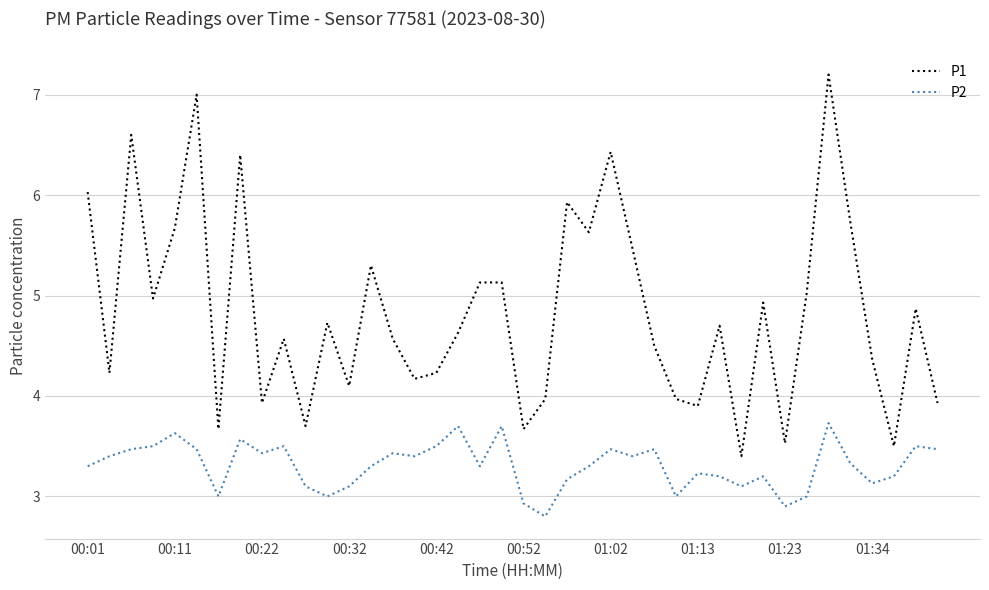

Which series has the widest spread of values?

P1